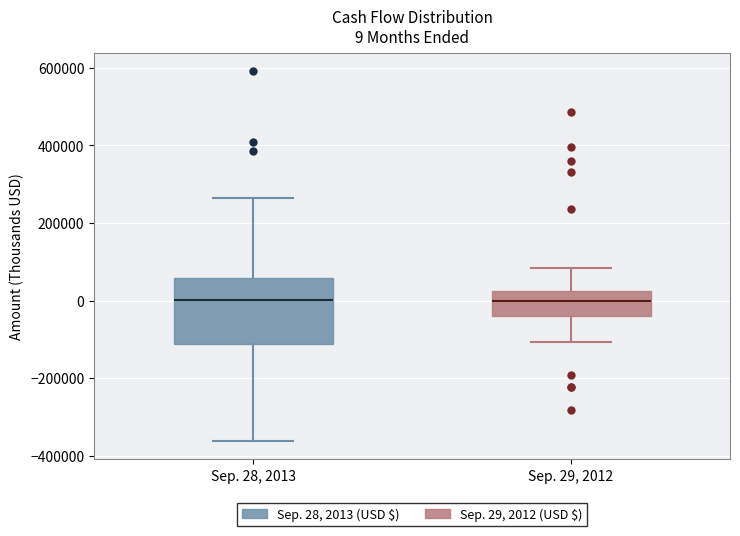

Comparing the boxes themselves (not the whiskers), which one is the tallest?

Sep. 28, 2013